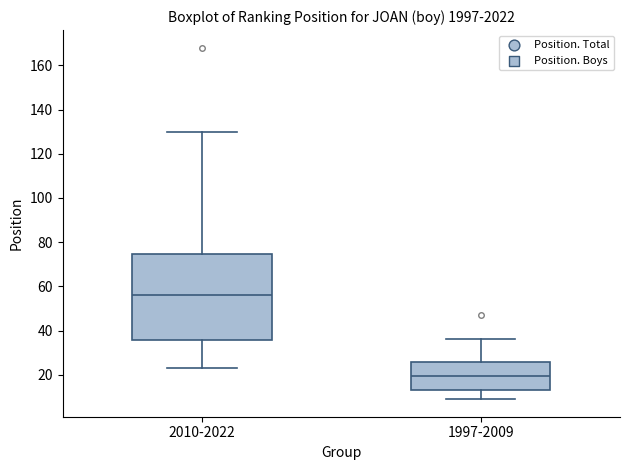

Which box is the tallest, from its lower edge to its upper edge?

2010-2022